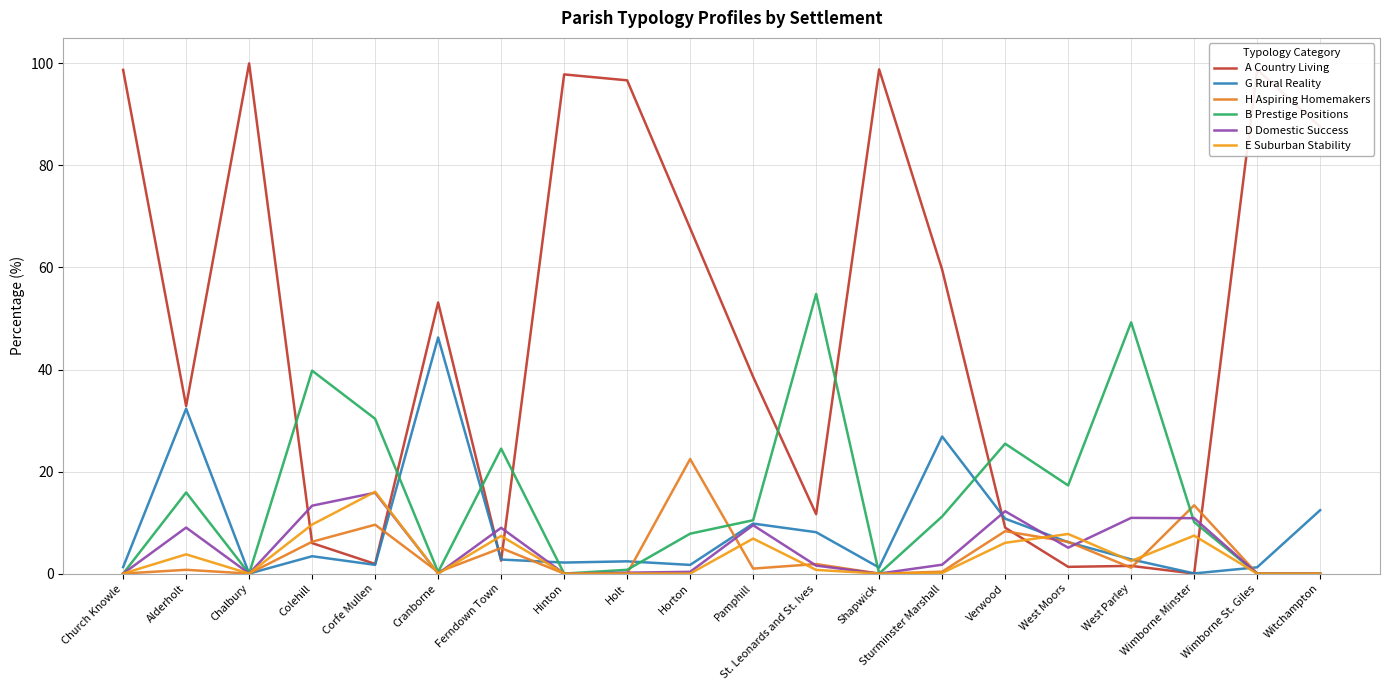

At which category is the sum across all series the highest?

Church Knowle